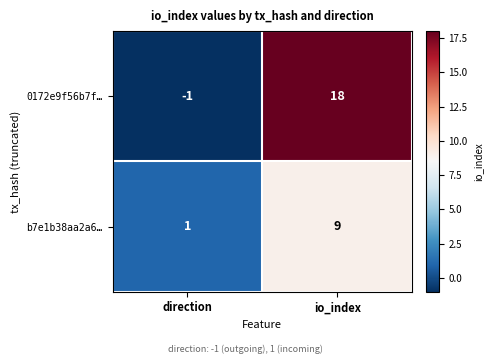

What is the difference between the b7e1b38aa2a6… values at io_index and direction?

8